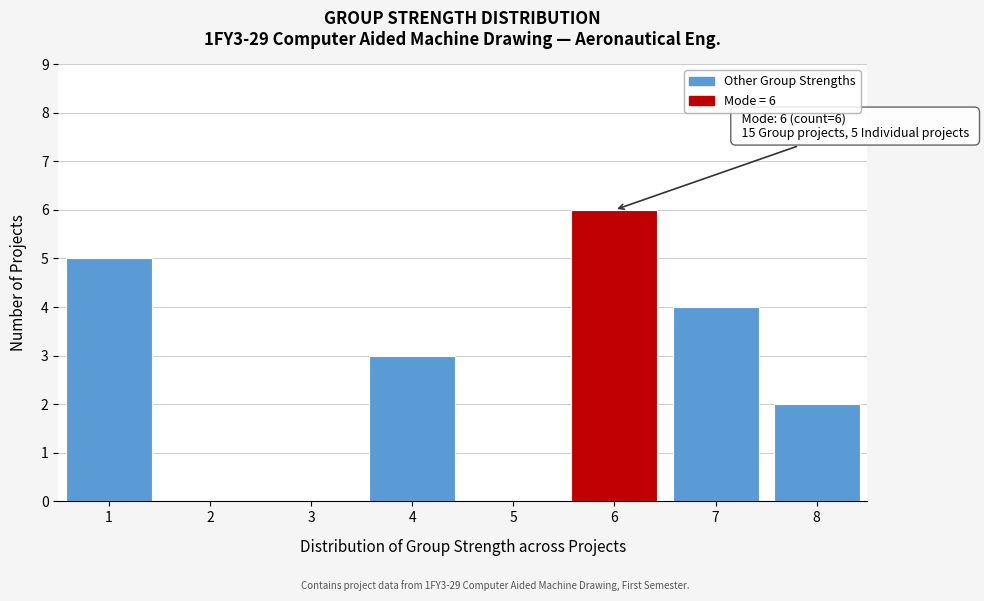

Over which range of the x-axis is the bar tallest?

5.5 to 6.5